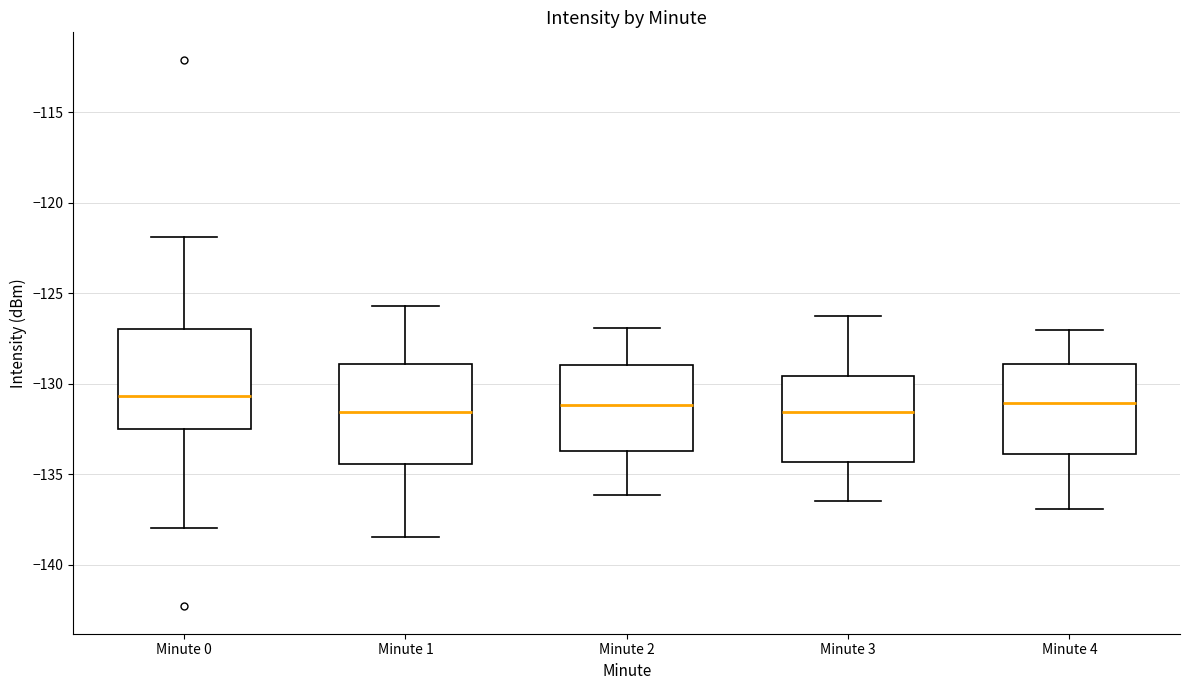

Reading left to right, transcribe this box plot: for each box, give where its median line is, the range the box spans, and where its two whiskers end, as read against the y-axis. The values are not printed on the chart, so give them approximately, as read against the axis.

Minute 0: median -130.5, box -132.5 to -127.0, whiskers -138.0 to -122.0
Minute 1: median -131.5, box -134.5 to -129.0, whiskers -138.5 to -125.5
Minute 2: median -131.0, box -133.5 to -129.0, whiskers -136.0 to -127.0
Minute 3: median -131.5, box -134.5 to -129.5, whiskers -136.5 to -126.0
Minute 4: median -131.0, box -134.0 to -129.0, whiskers -137.0 to -127.0